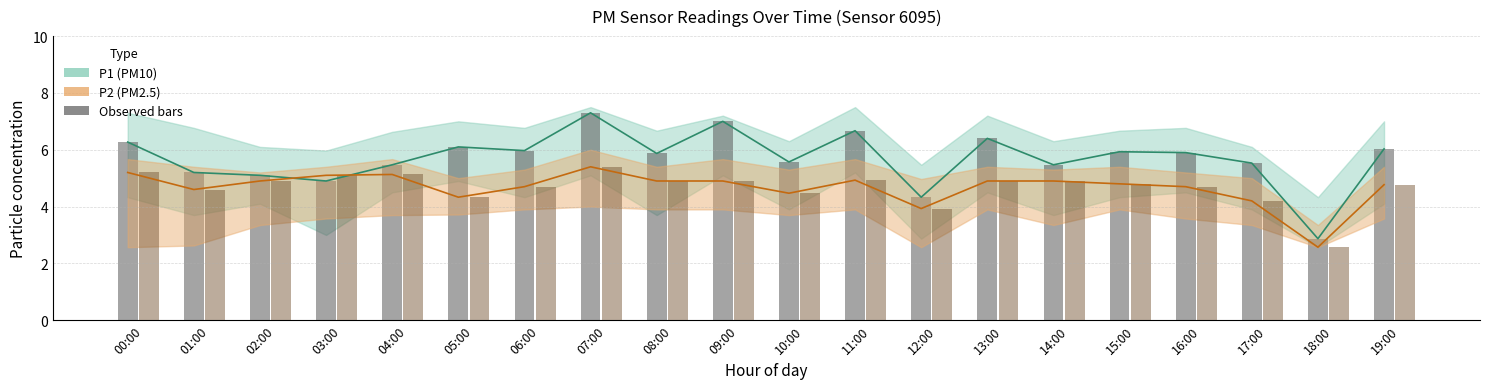

Is it true that P2 (PM2.5) mean equals 4.3 at 05:00?

True